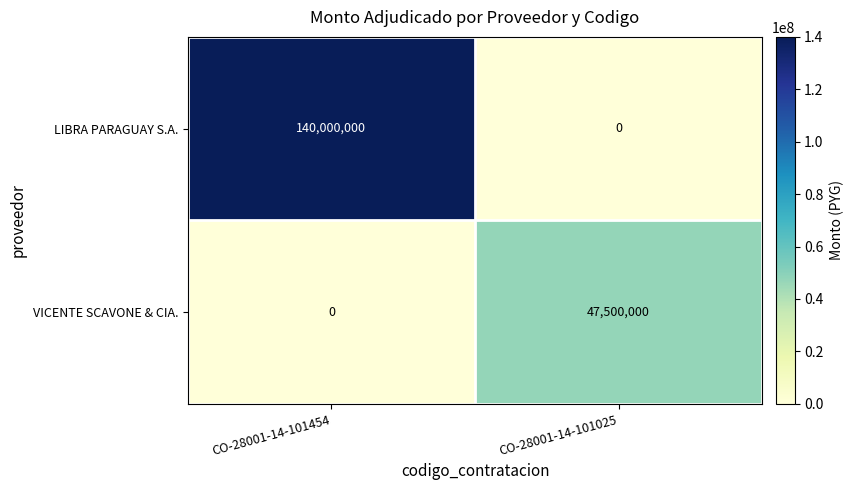

At which label is VICENTE SCAVONE & CIA. closest to 23750000?

CO-28001-14-101454